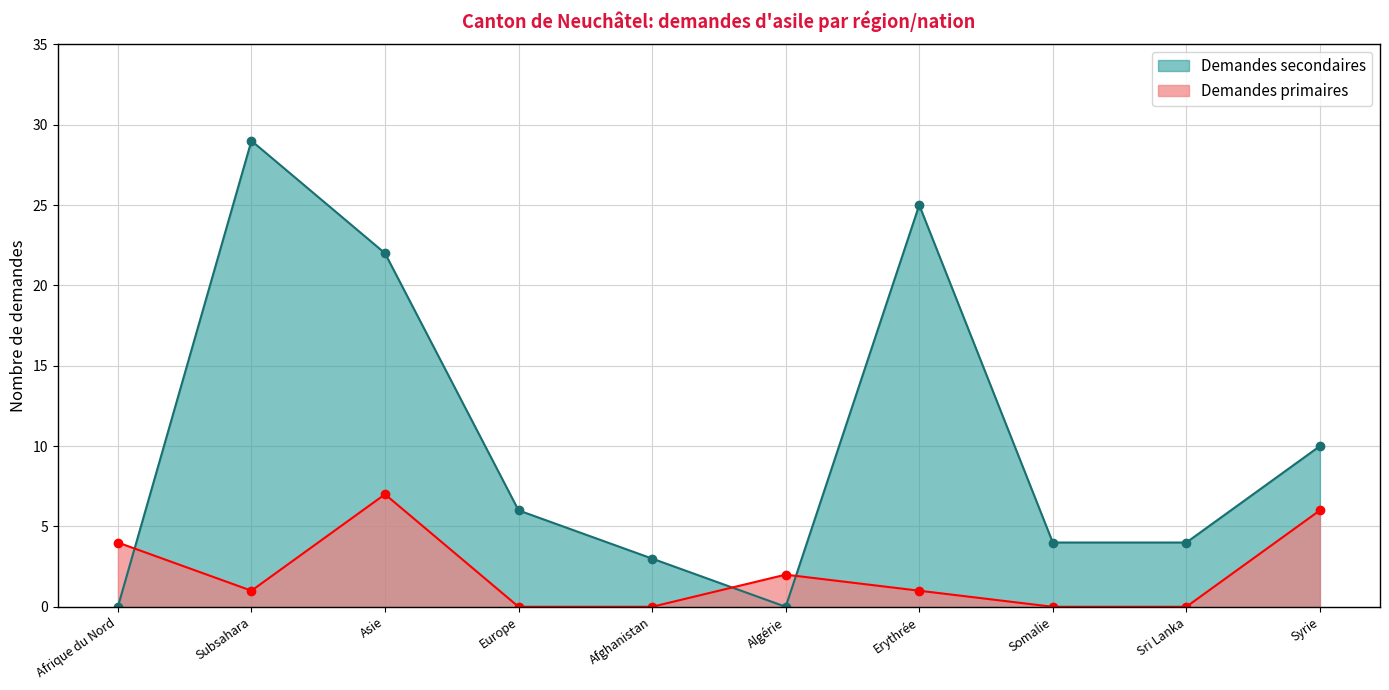

What position from the right is Somalie?

3